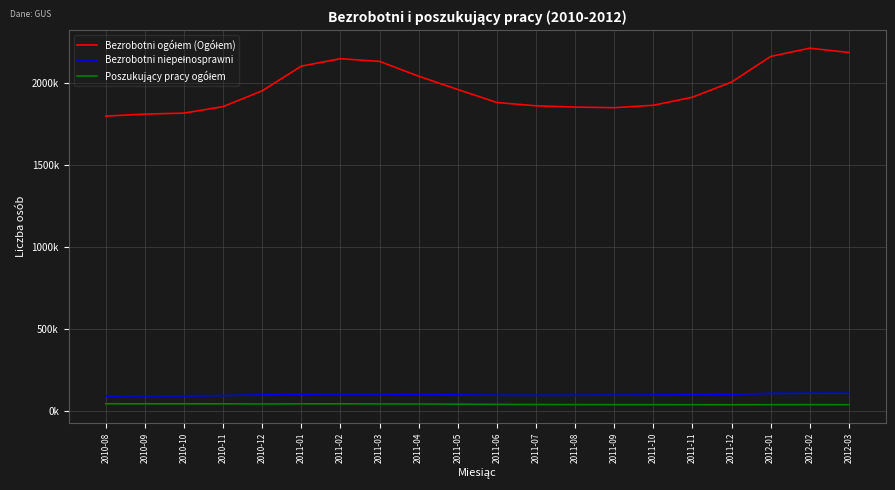

Is this an area chart (filled region under the line)?

No